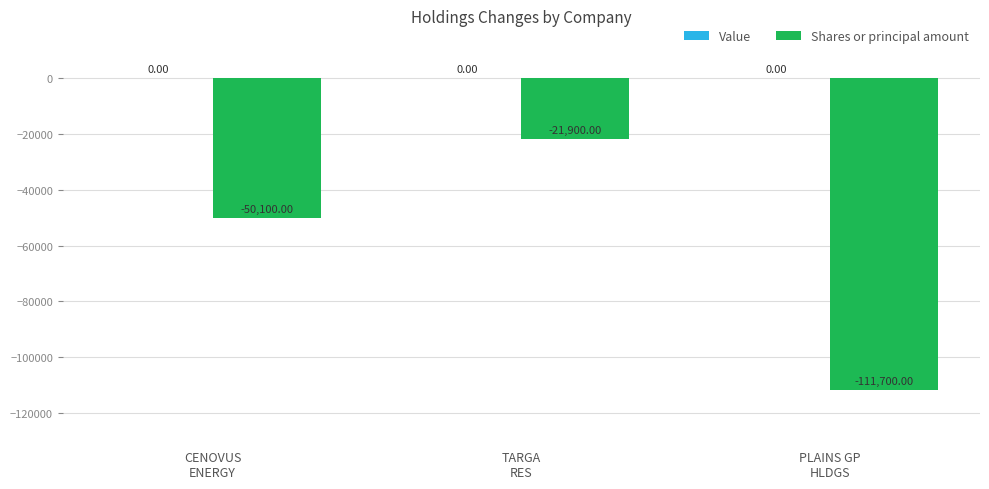

What is the difference between the second highest and minimum values?

61600